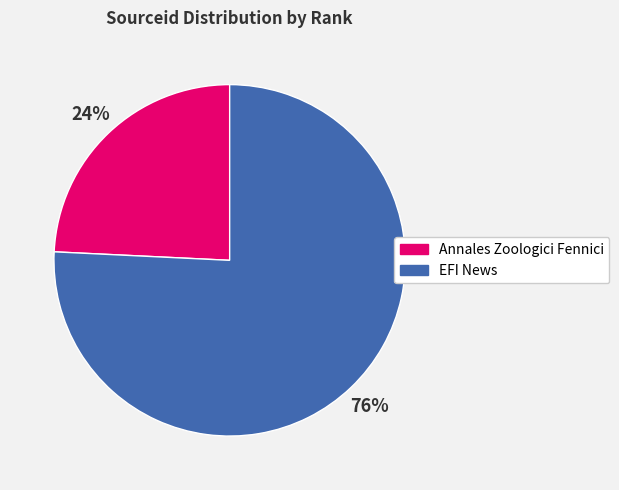

To the nearest percent, what is the difference between the largest and smallest slice percentages?

52%